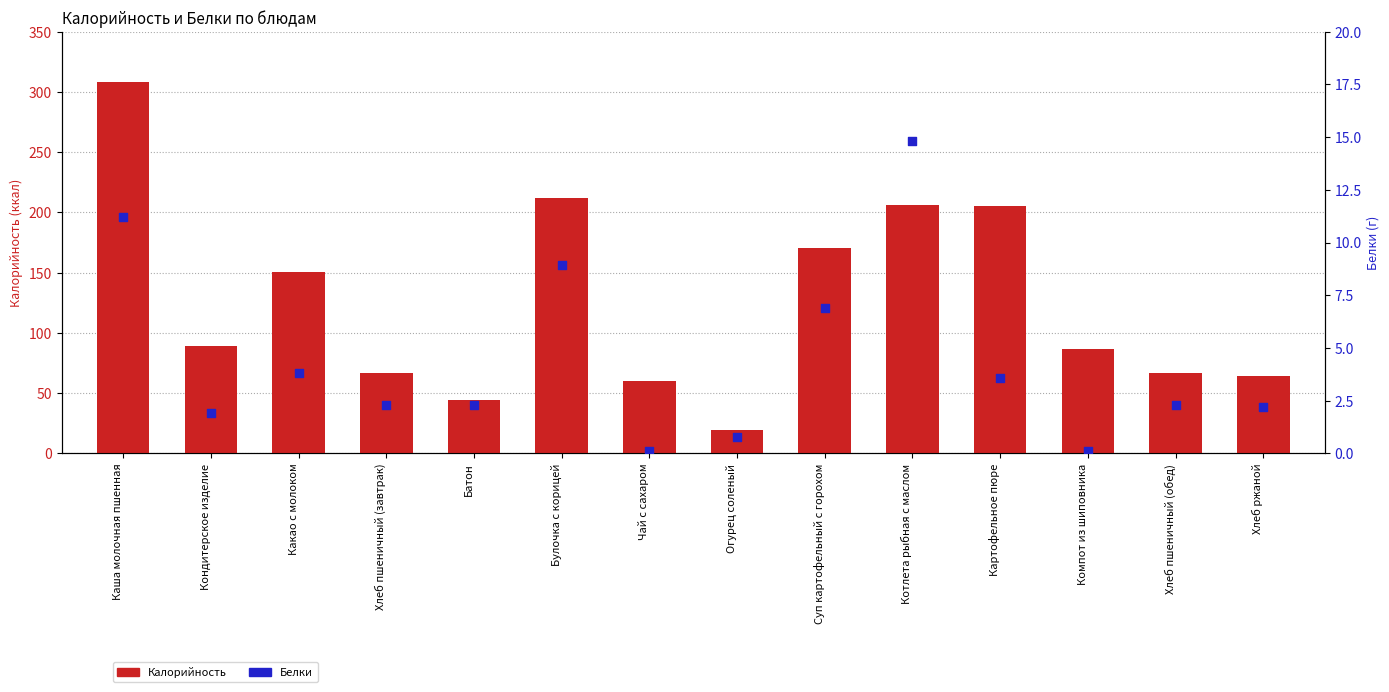

What is the total value across all series at Какао с молоком?

154.6